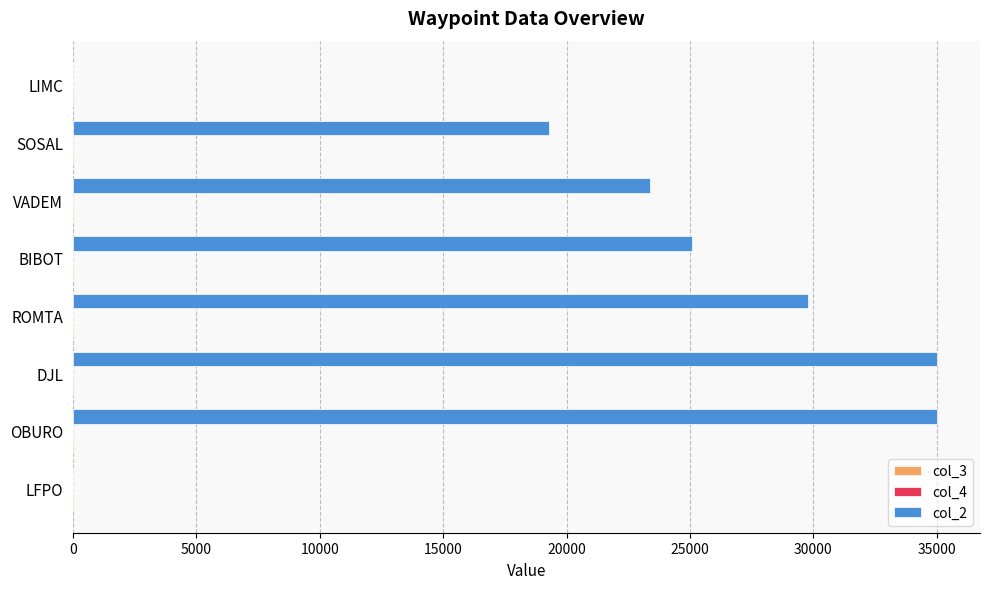

Which series has the largest total across all categories?

col_2